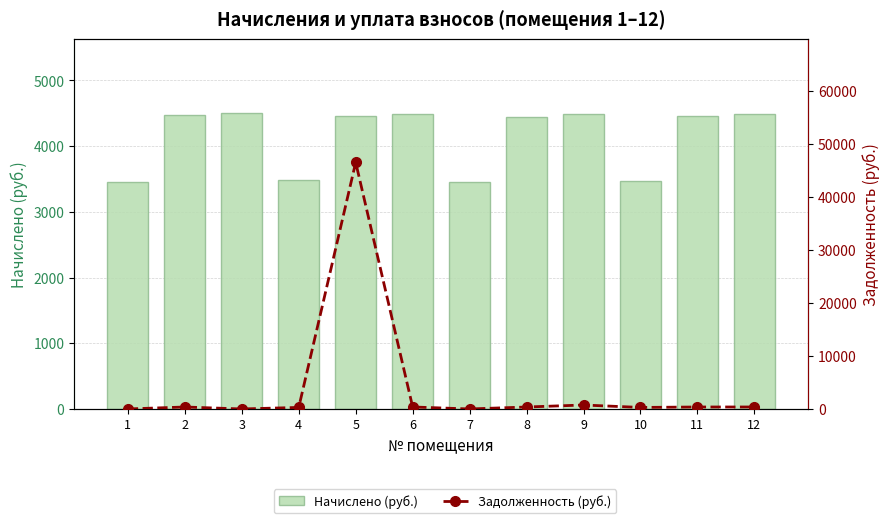

What is the total value across all series at 10?

3763.2